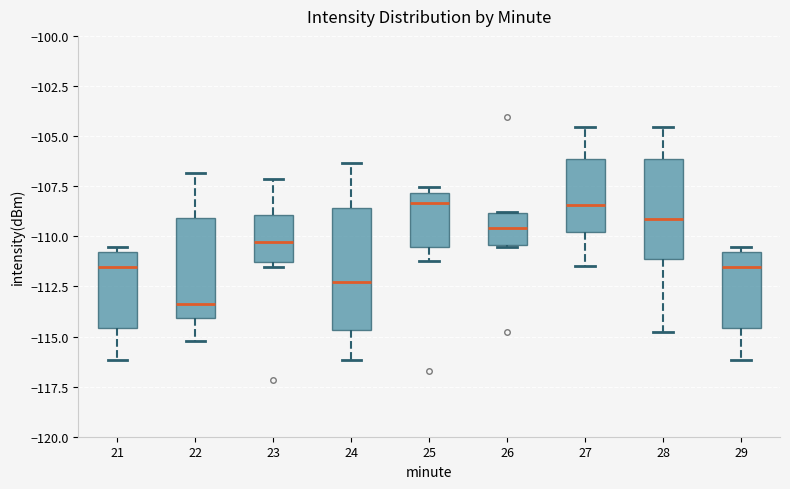

Reading left to right, read every box against the y-axis: the position of its median line, the range the box covers, and the ends of its whiskers. The values are not printed on the chart, so give them approximately, as read against the axis.

21: median -111.5, box -114.5 to -111.0, whiskers -116.0 to -110.5
22: median -113.5, box -114.0 to -109.0, whiskers -115.0 to -107.0
23: median -110.5, box -111.5 to -109.0, whiskers -111.5 (just below the box's lower edge) to -107.0
24: median -112.5, box -114.5 to -108.5, whiskers -116.0 to -106.5
25: median -108.5, box -110.5 to -108.0, whiskers -111.0 to -107.5
26: median -109.5, box -110.5 to -109.0, whiskers -110.5 to -109.0
27: median -108.5, box -110.0 to -106.0, whiskers -111.5 to -104.5
28: median -109.0, box -111.0 to -106.0, whiskers -115.0 to -104.5
29: median -111.5, box -114.5 to -111.0, whiskers -116.0 to -110.5